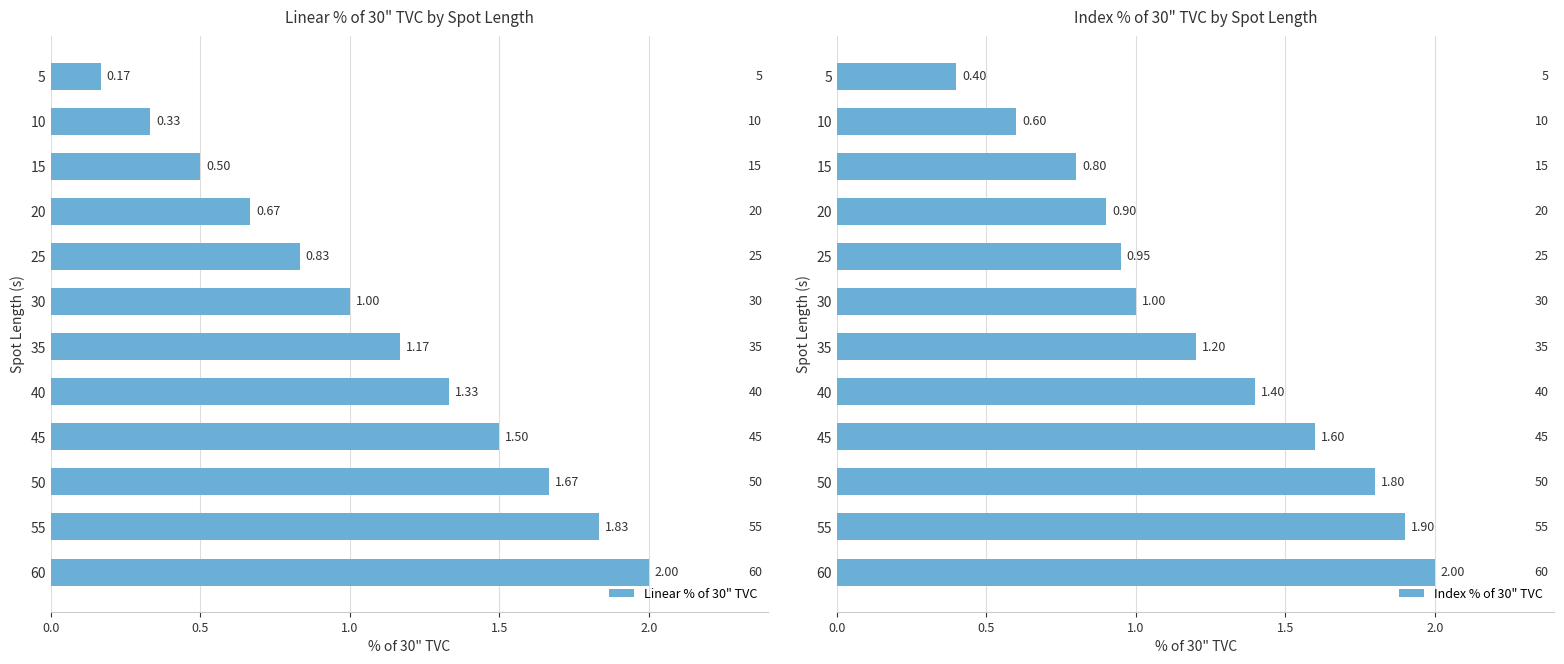

Rank the categories by Linear % of 30" TVC value from highest to lowest.

60, 55, 50, 45, 40, 35, 30, 25, 20, 15, 10, 5